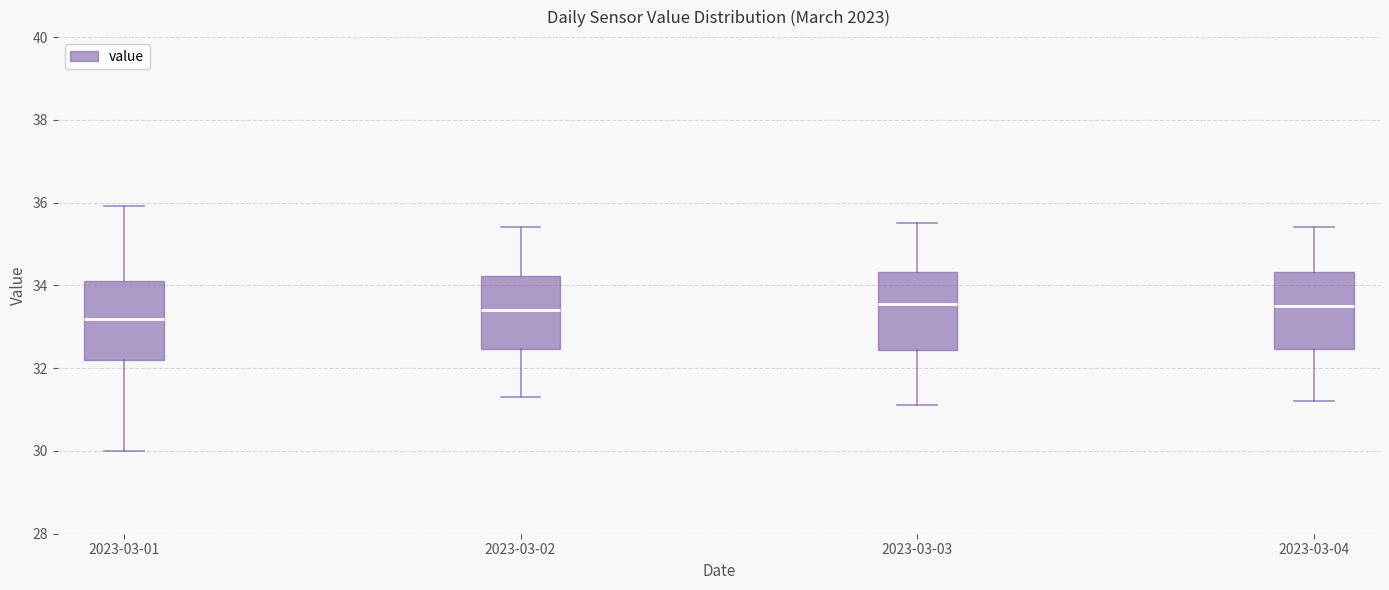

Where is the lower edge of the box for 2023-03-04 on the y-axis? The values are not printed on the chart, so give them approximately, as read against the axis.

32.4